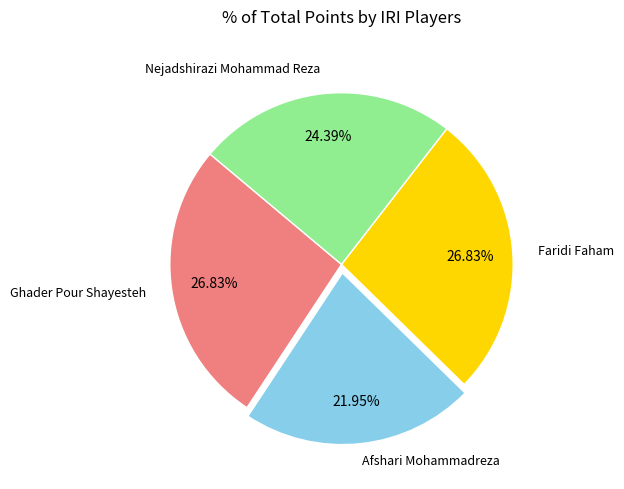

Is it true that Nejadshirazi Mohammad Reza is 13% of the pie?

False